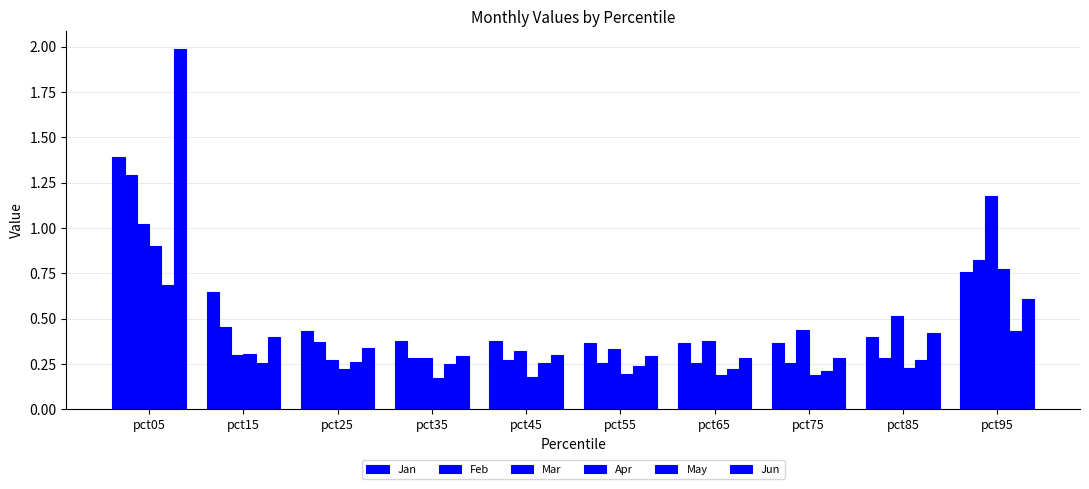

How many bars are there in each group?

6